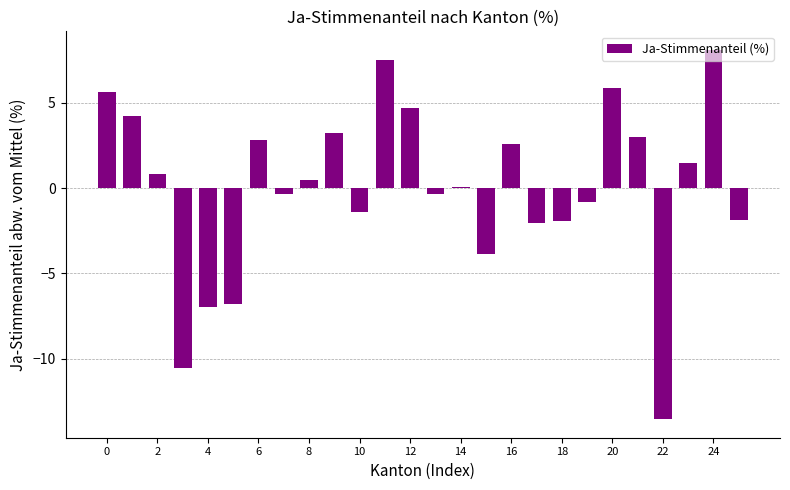

Reading left to right, transcribe all the data shown in this chart.

5.6	4.2	0.8	-10.6	-7.0	-6.8	2.8	-0.4	0.5	3.2	-1.4	7.5	4.7	-0.4	0.1	-3.8	2.6	-2.0	-1.9	-0.8	5.8	3.0	-13.6	1.5	8.1	-1.9